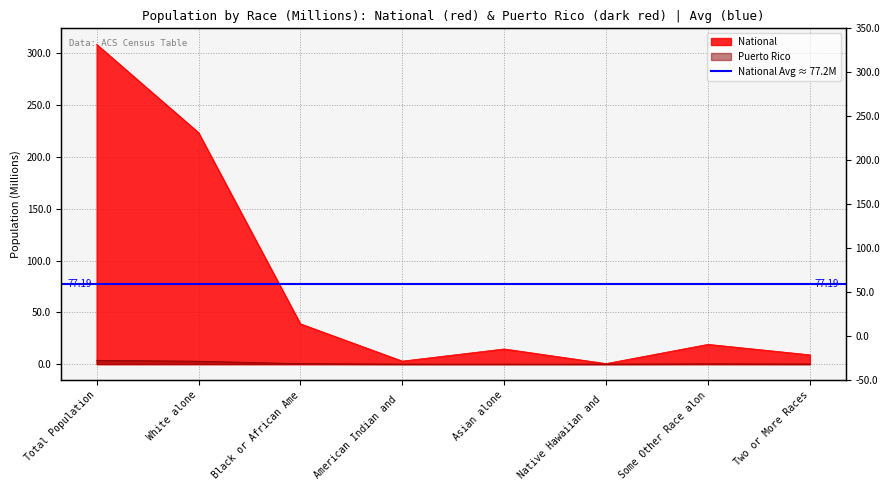

At which label does This Area first exceed 19?

Total Population